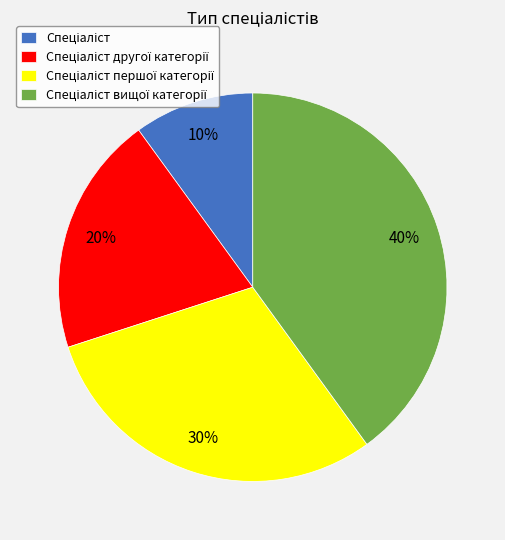

To the nearest percent, what is the average slice percentage?

25%